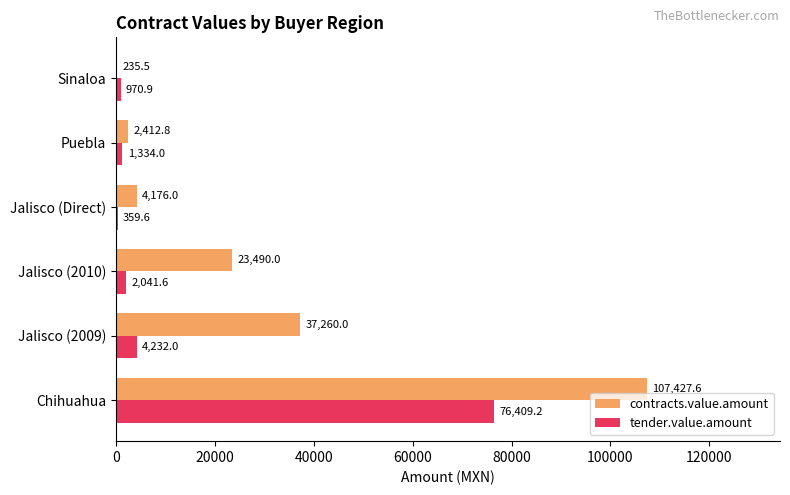

Between Jalisco (2009) and Jalisco (Direct), which series saw the biggest shift?

contracts.value.amount